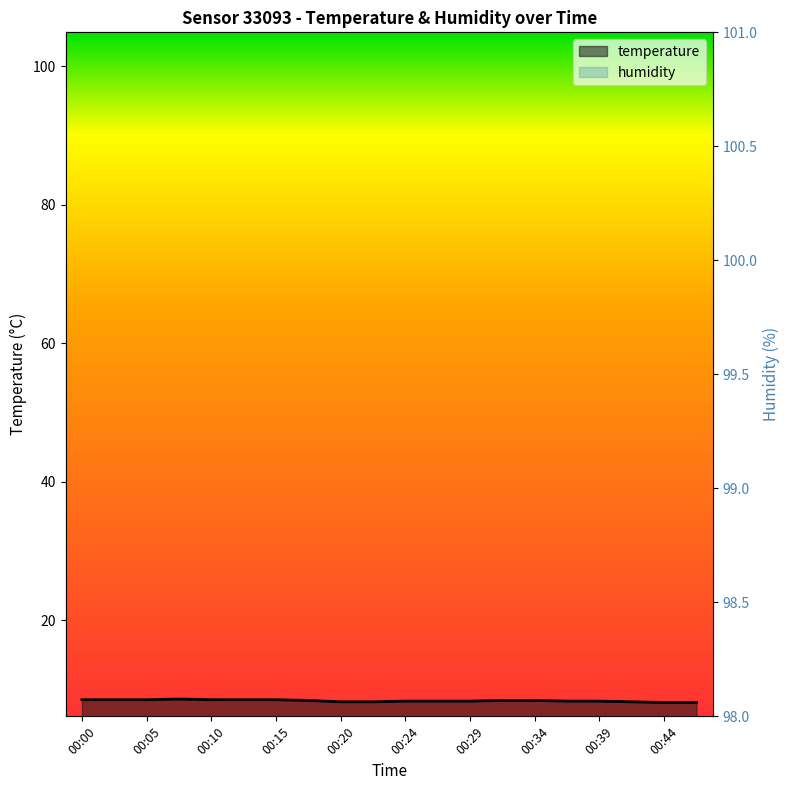

What is the value of the 17th point from the left?

8.3